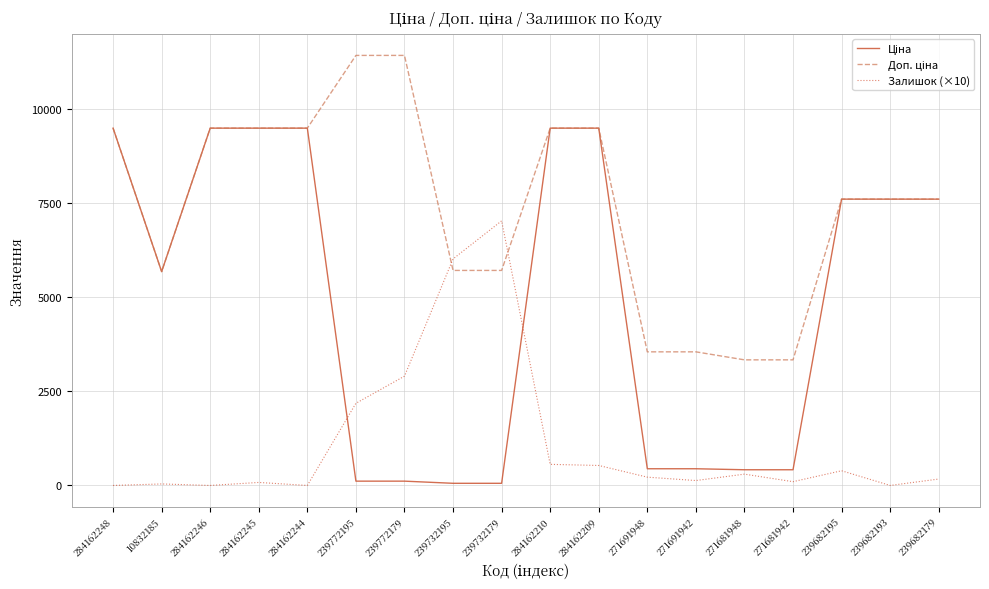

What is the highest value of the Залишок (×10) series?

7020.0